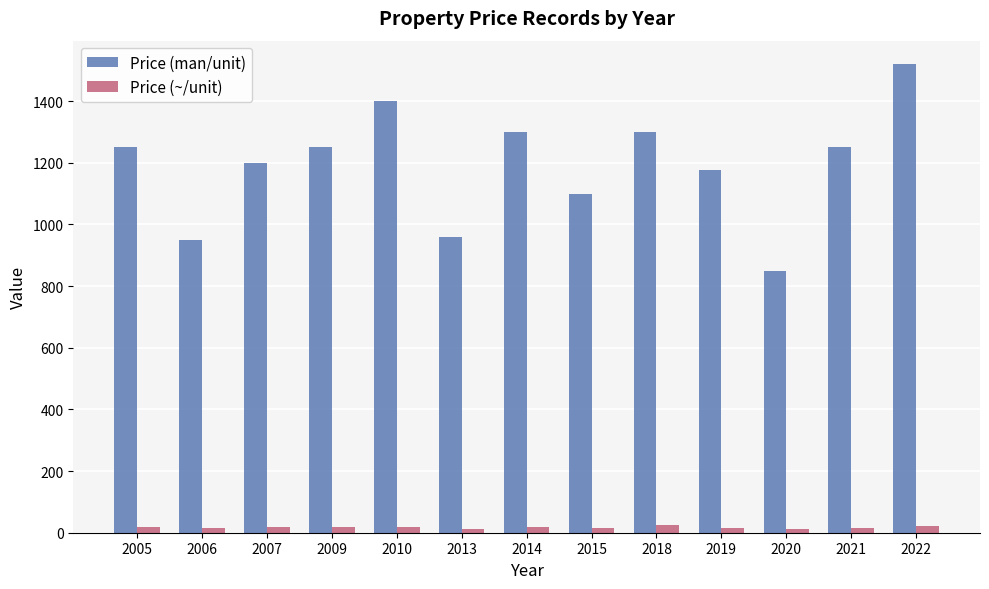

Which series has the widest spread of values?

Price (man/unit)